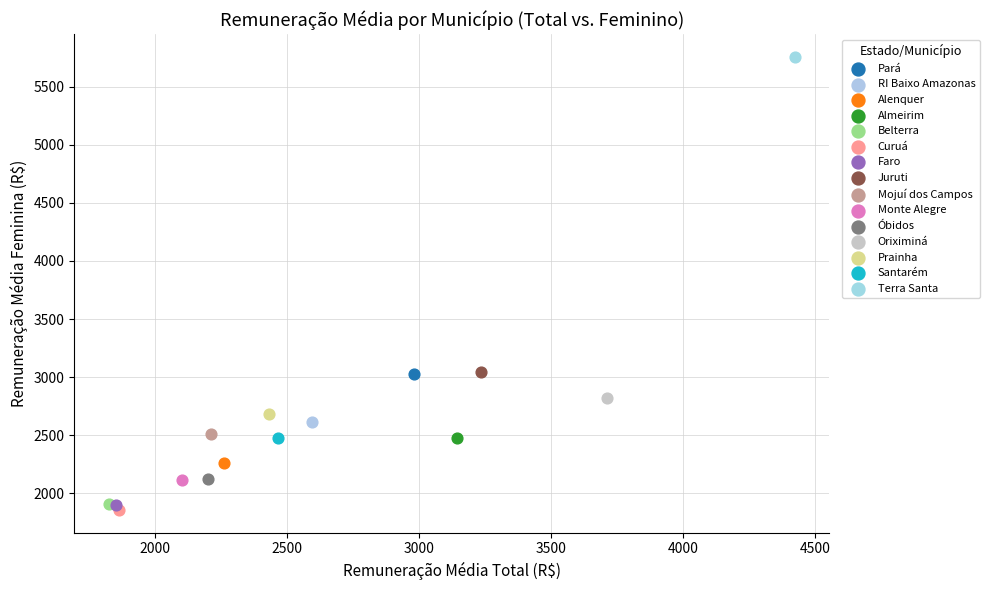

What are all the series names shown in the legend?

Pará, RI Baixo Amazonas, Alenquer, Almeirim, Belterra, Curuá, Faro, Juruti, Mojuí dos Campos, Monte Alegre, Óbidos, Oriximiná, Prainha, Santarém, Terra Santa